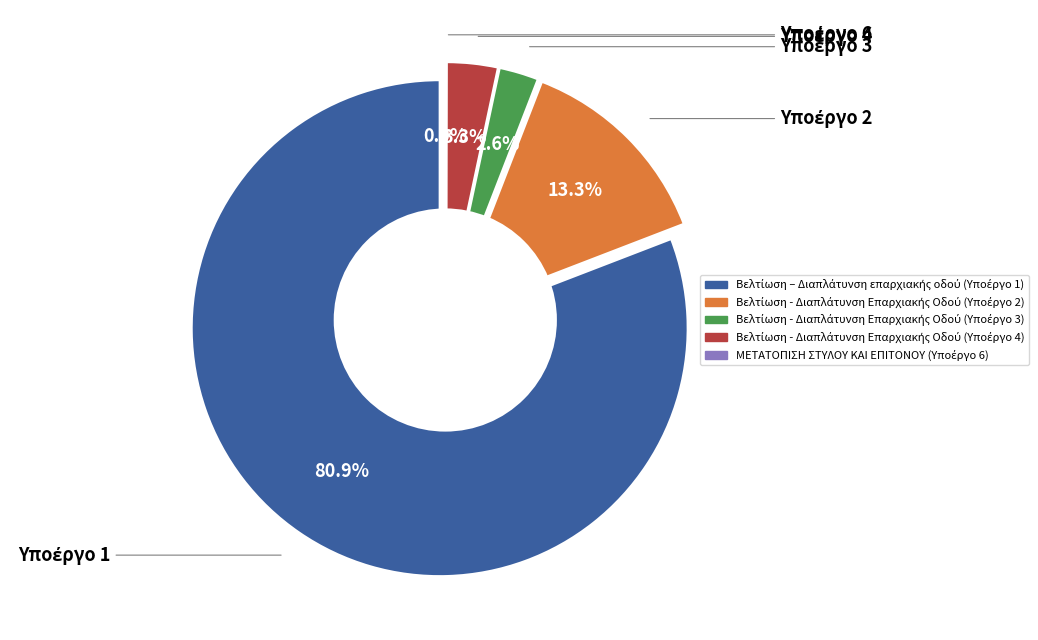

To the nearest percent, what portion does Βελτίωση - Διαπλάτυνση Επαρχιακής Οδού (Υποέργο 2) represent?

13%